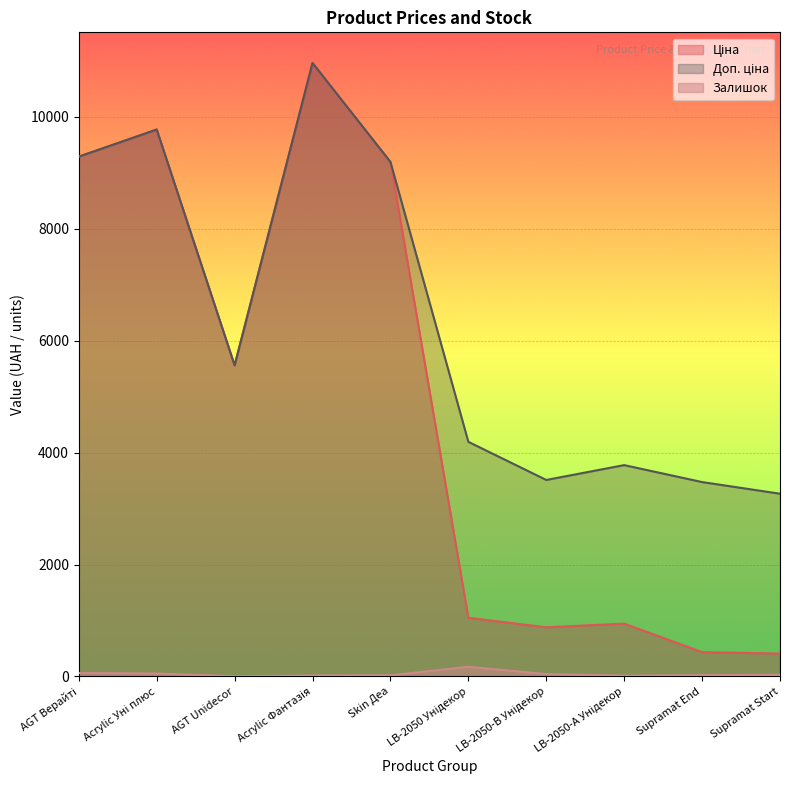

Reading right to left, transcribe all the data shown in this chart.

Ціна: Supramat Start=408.2	Supramat End=434.3	LB-2050-А Унідекор=944.2	LB-2050-В Унідекор=878.0	LB-2050 Унідекор=1048.4	Skin Деа=9196.3	Acrylic Фантазія=10964.4	AGT Unidecor=5560.3	Acrylic Уні плюс=9775.5	AGT Верайті=9290.5
Доп. ціна: Supramat Start=3265.8	Supramat End=3474.1	LB-2050-А Унідекор=3777.0	LB-2050-В Унідекор=3511.9	LB-2050 Унідекор=4193.5	Skin Деа=9196.3	Acrylic Фантазія=10964.4	AGT Unidecor=5560.3	Acrylic Уні плюс=9775.5	AGT Верайті=9290.5
Залишок: Supramat Start=30.0	Supramat End=22.0	LB-2050-А Унідекор=13.0	LB-2050-В Унідекор=43.0	LB-2050 Унідекор=172.0	Skin Деа=20.0	Acrylic Фантазія=17.0	AGT Unidecor=3.0	Acrylic Уні плюс=53.0	AGT Верайті=62.0